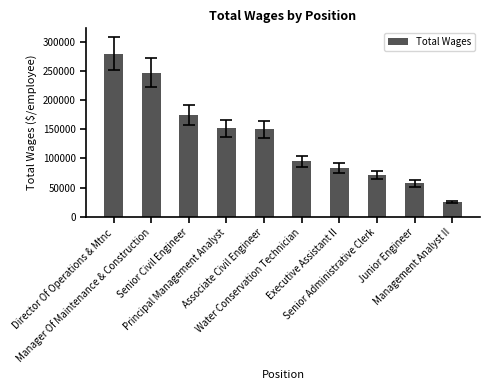

What is the smallest value displayed?

25093